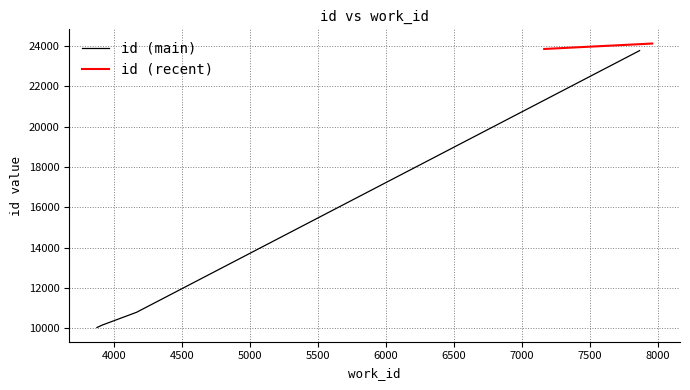

Which category has the lowest value in the id series?

3876